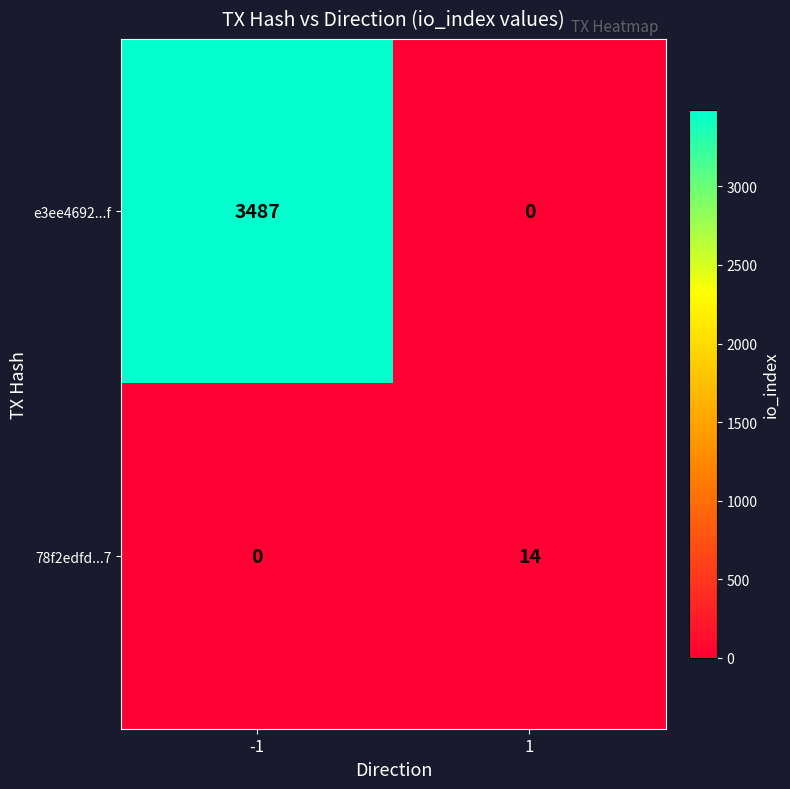

Which series has the largest total across all categories?

e3ee4692...f